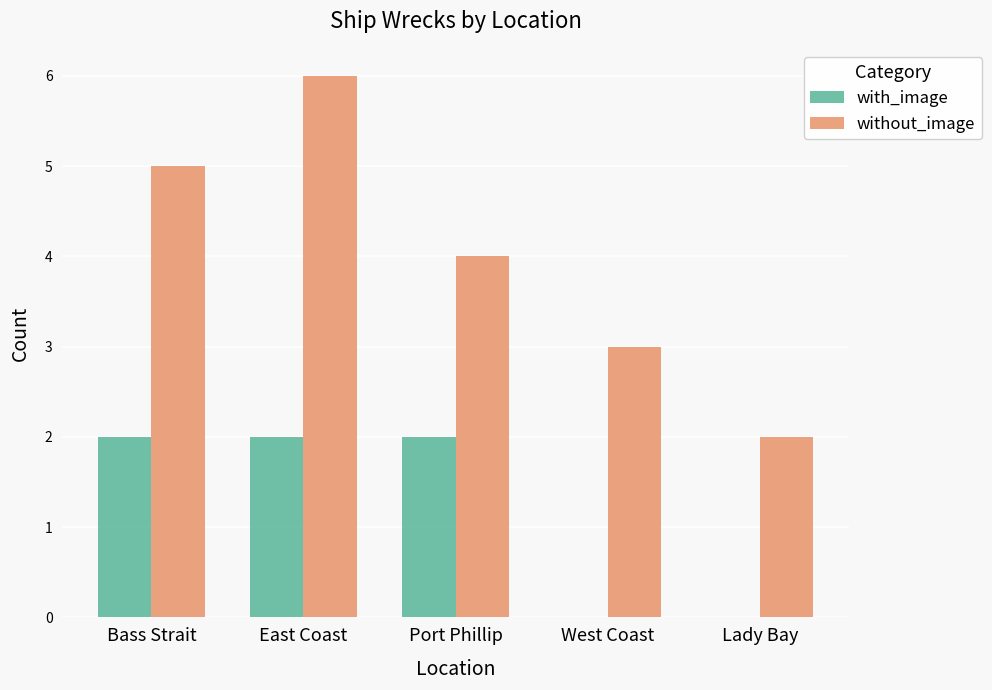

Which series changed the most between East Coast and Lady Bay?

without_image